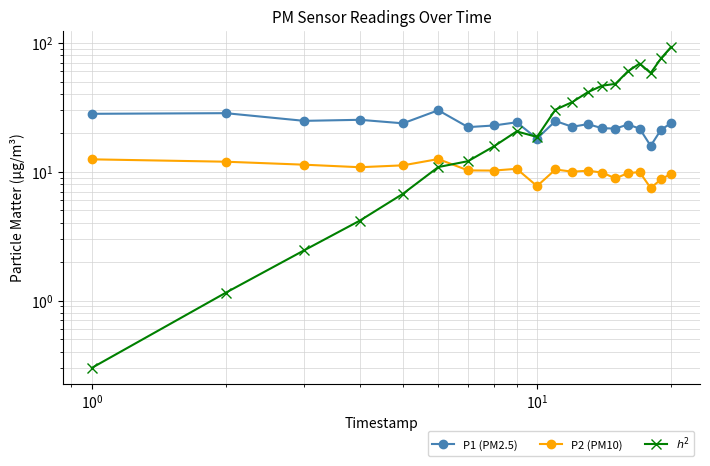

In P2 (PM10), how many points are higher than both neighbors (excluding endpoints)?

5